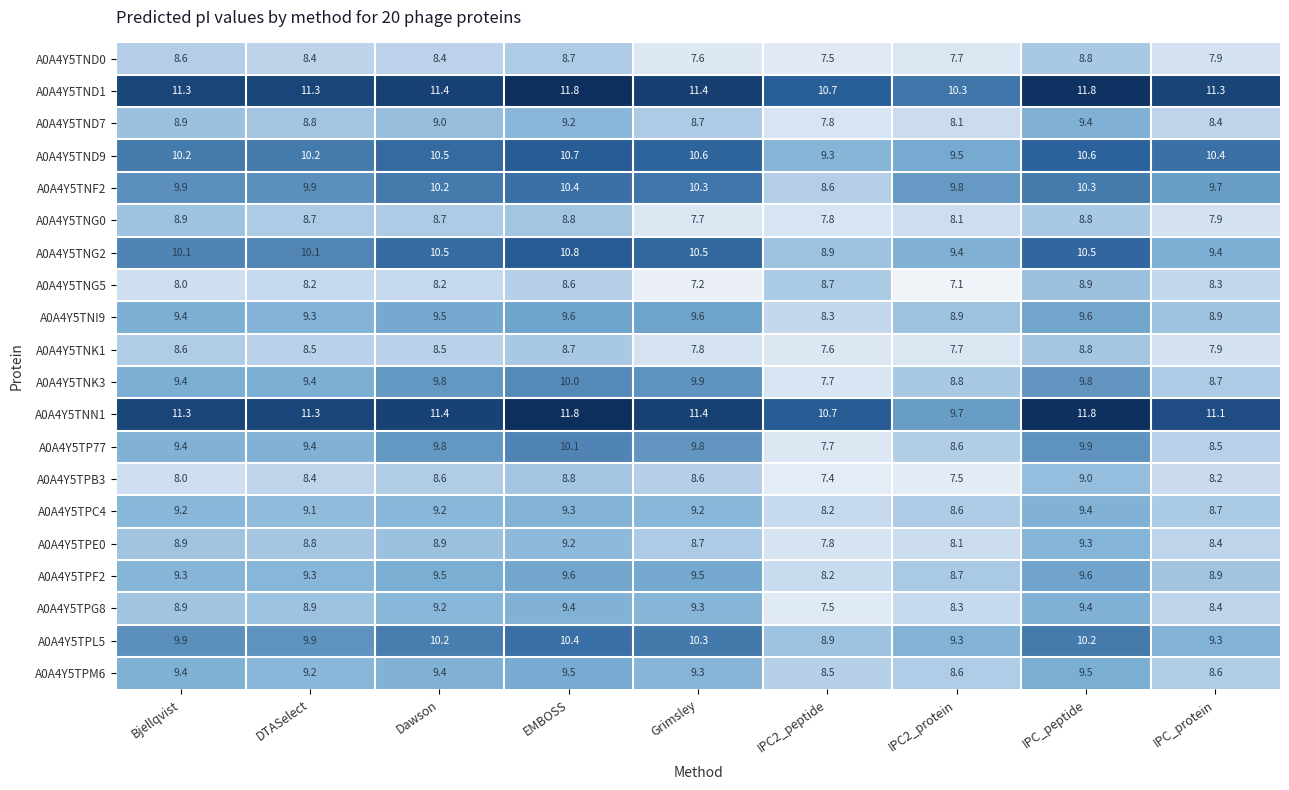

Count the number of data series in this chart.

20